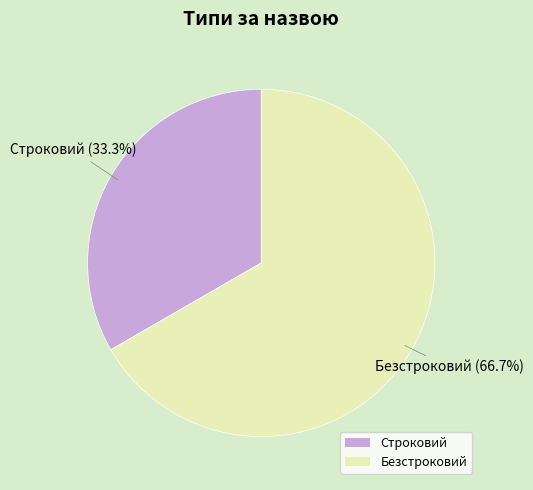

Which slice is the smallest?

Строковий